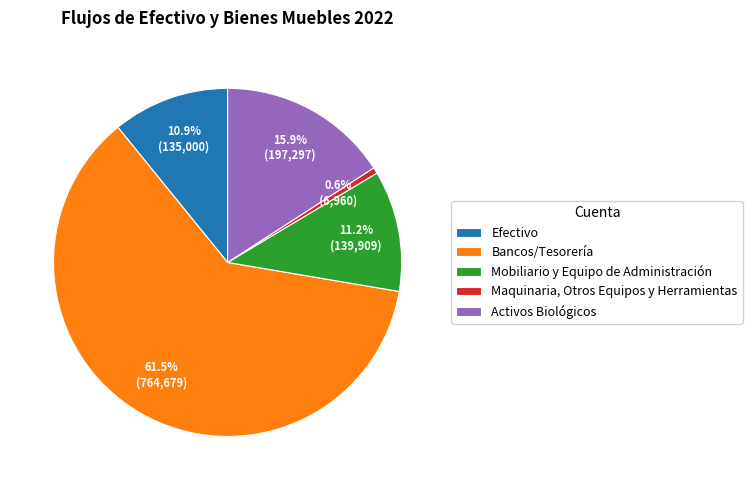

To the nearest percent, what is the average slice percentage?

20%